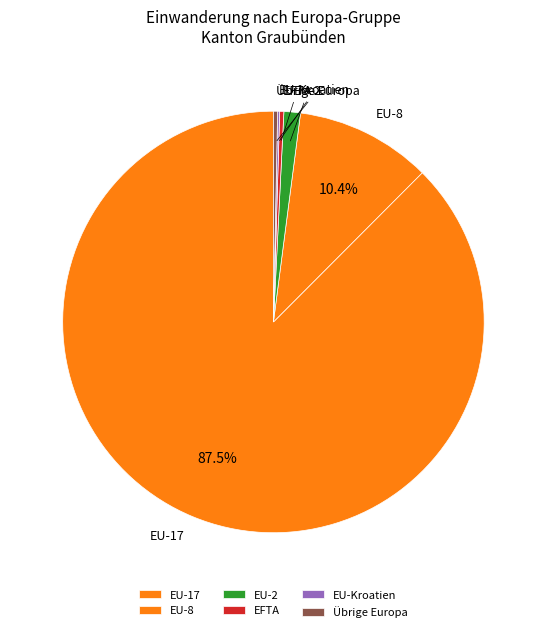

What percentage is NOT represented by EU-8?

89.6%